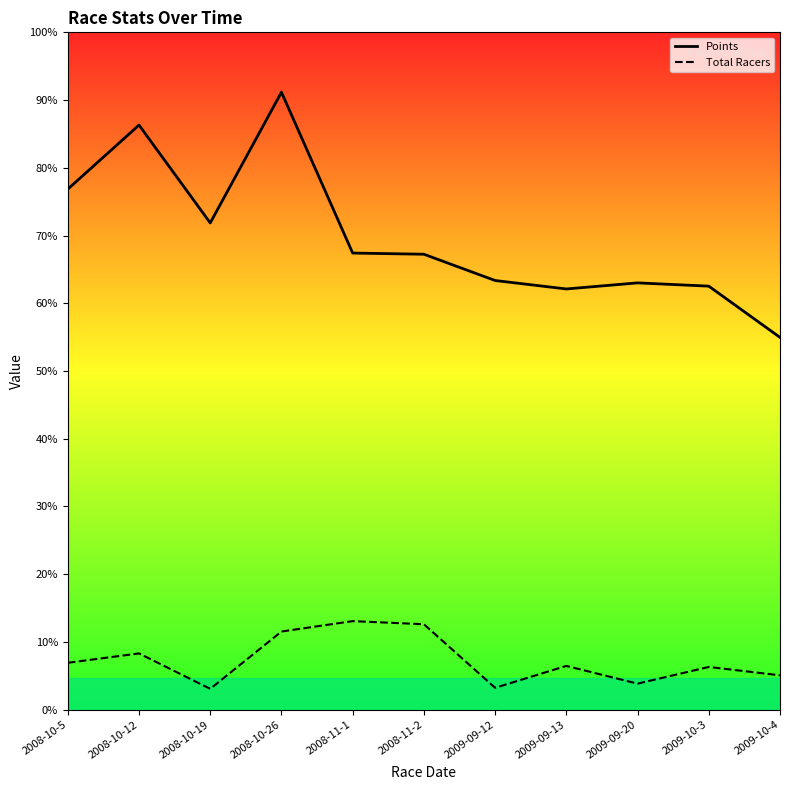

Count the number of data series in this chart.

2